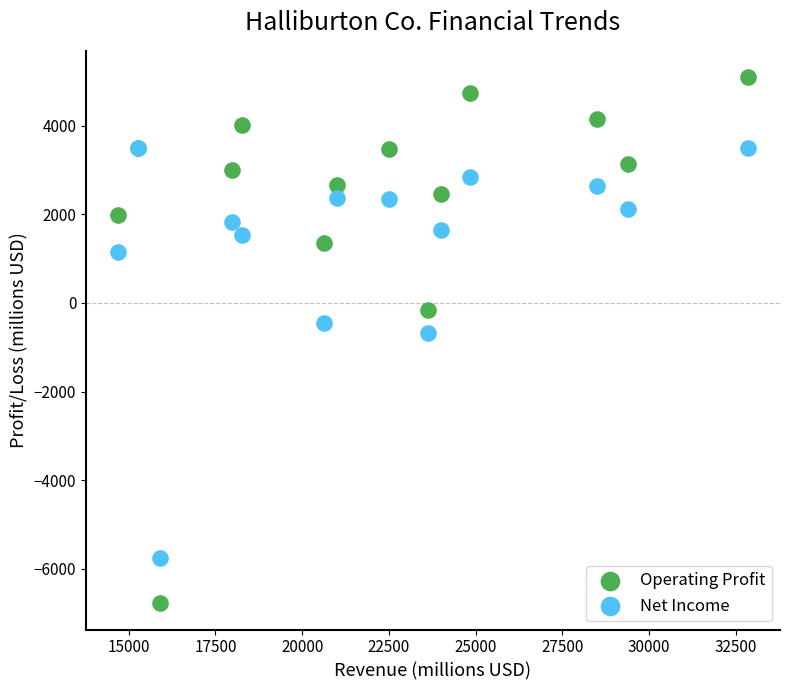

Which series has the largest Y range (max minus min)?

Operating Profit